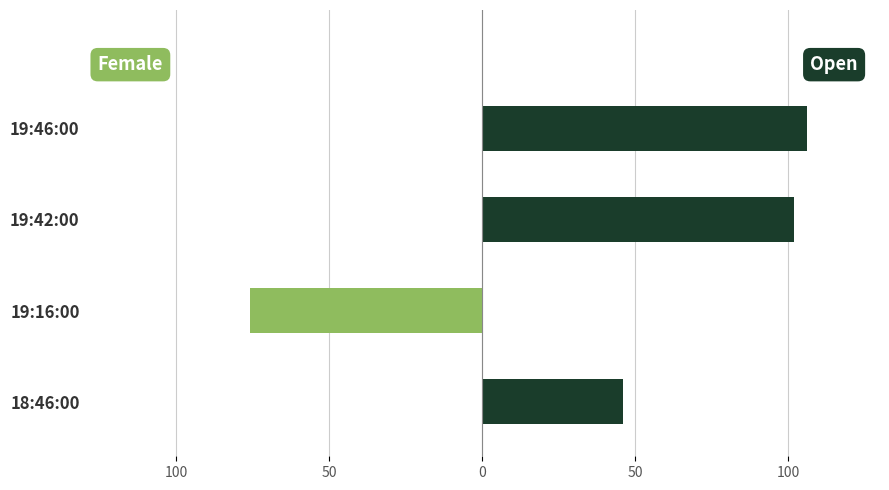

What is the spread (max minus min) of values at 19:42:00?

102